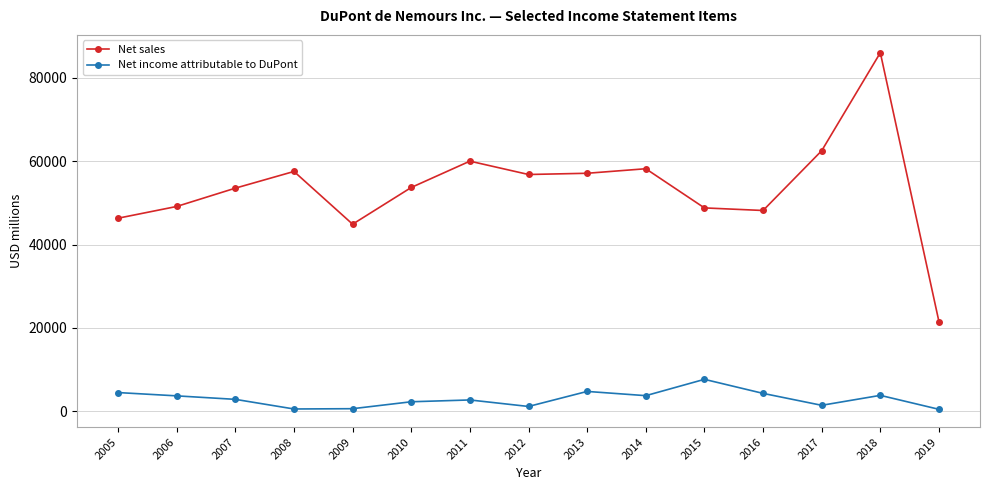

At which category does the chart reach its peak across all series?

2018